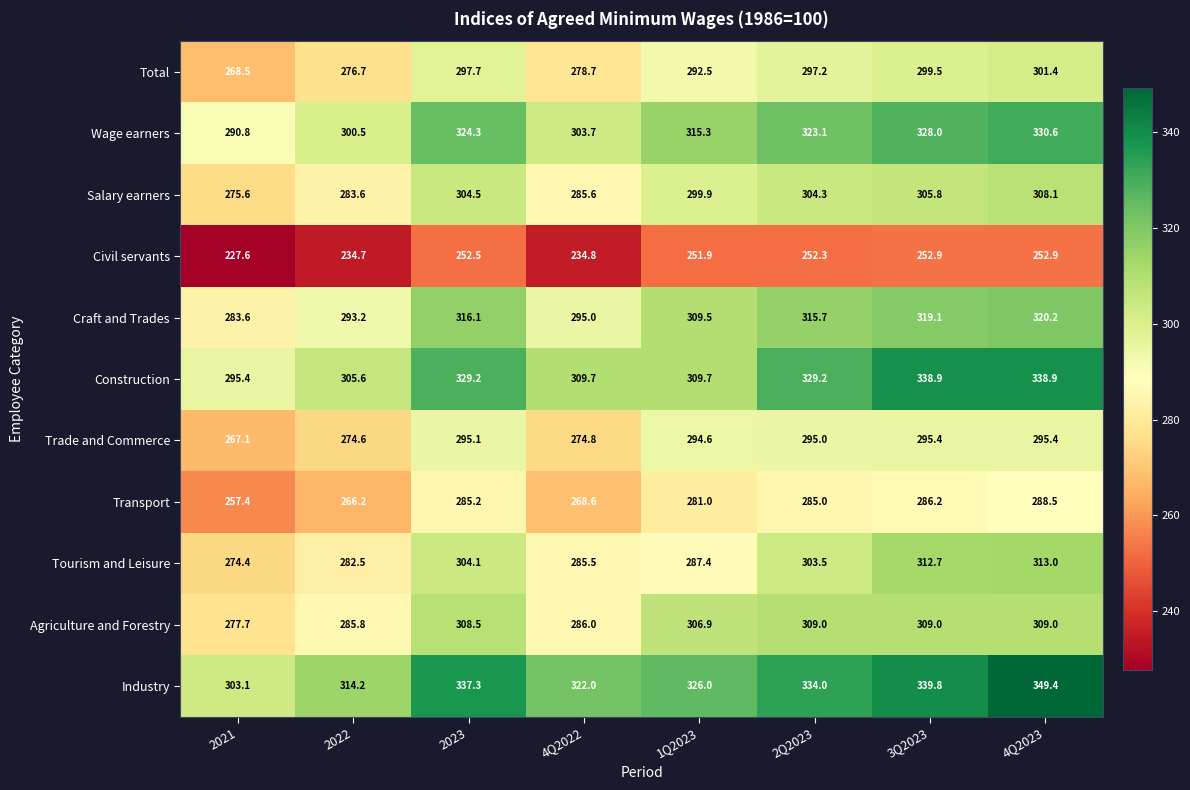

At how many categories does at least one series exceed 239?

8